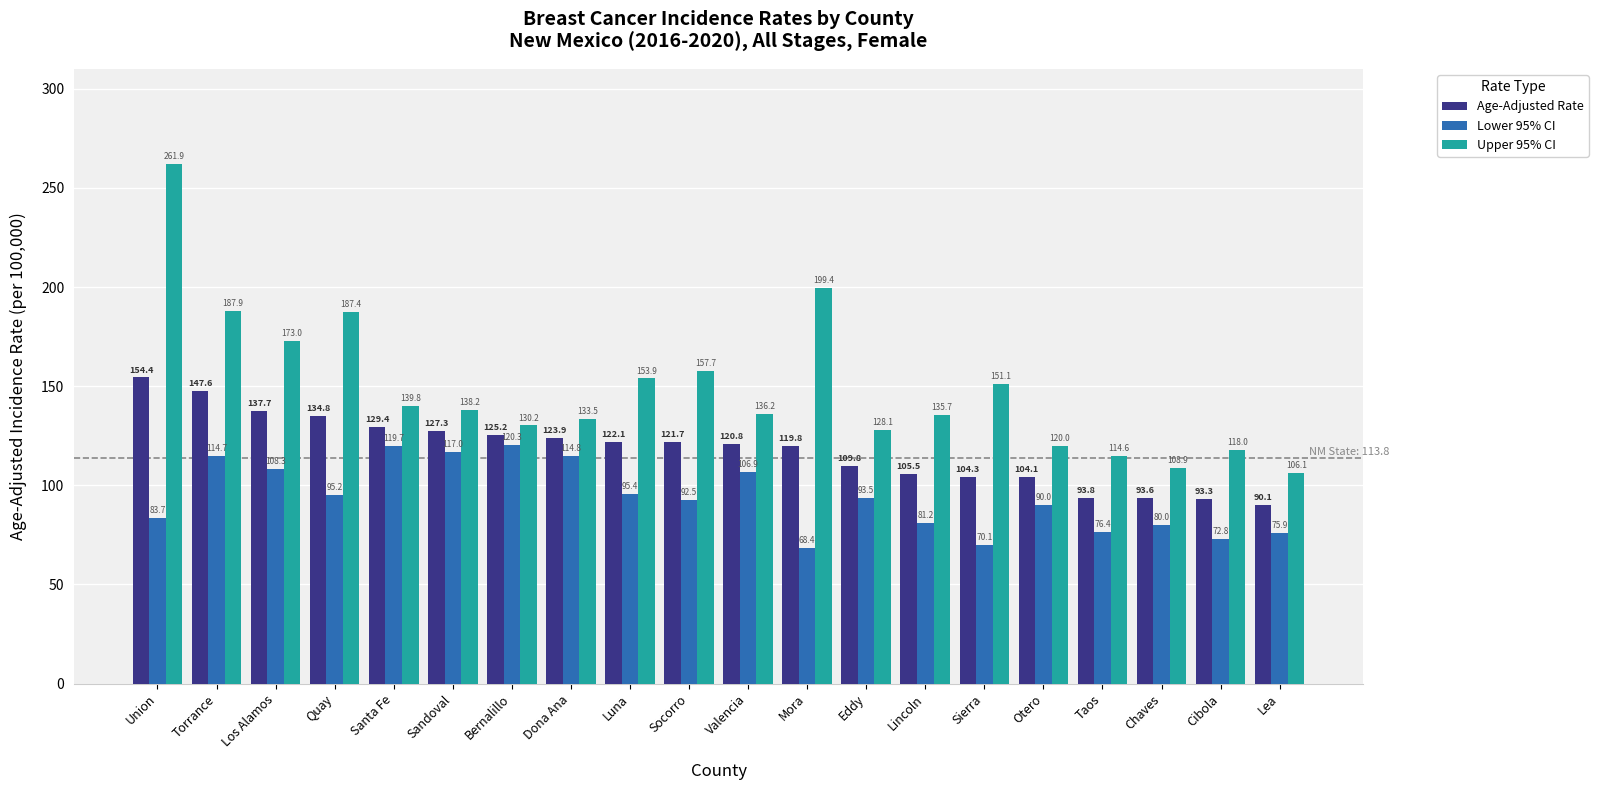

What is the label of the 9th bar from the right?

Mora